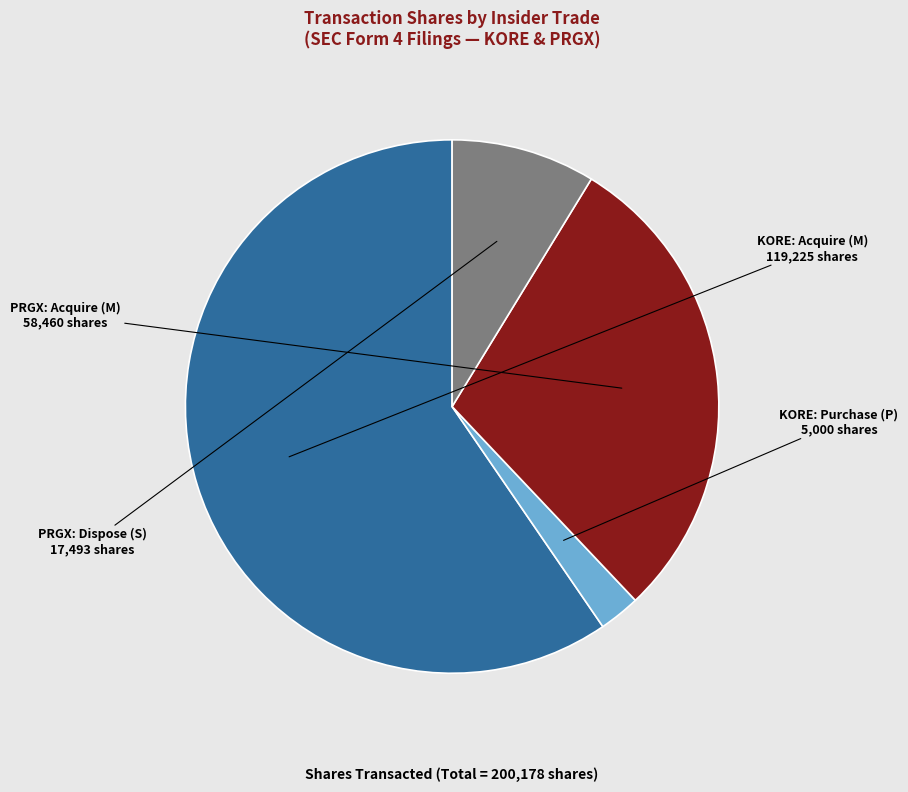

Do PRGX: Acquire (M) and KORE: Purchase (P) together represent more than half of the pie?

No